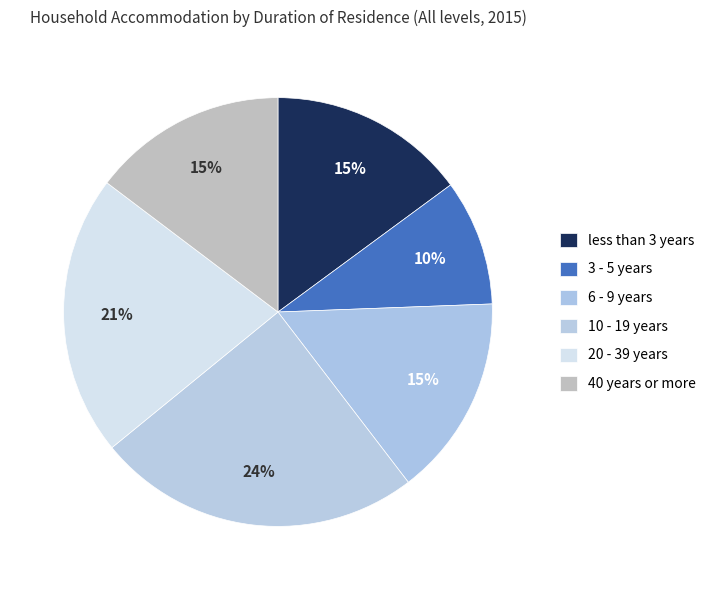

Which slice is the smallest?

3 - 5 years